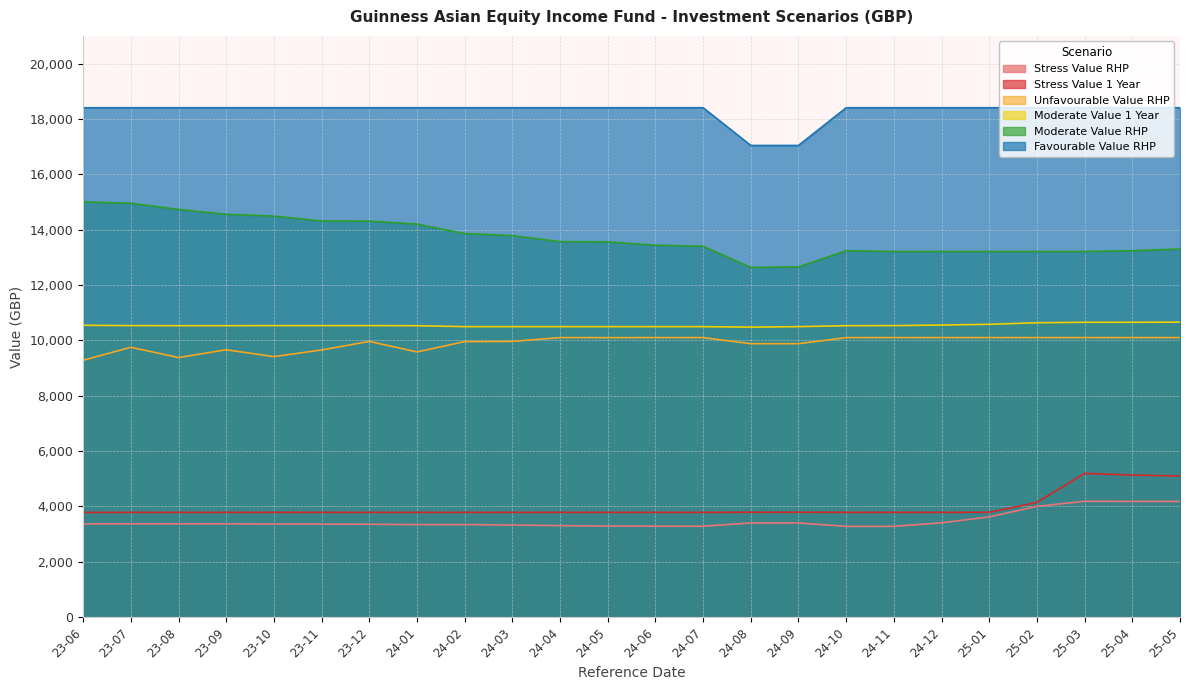

What is the sum of all Moderate Value 1 Year values?

253039.1